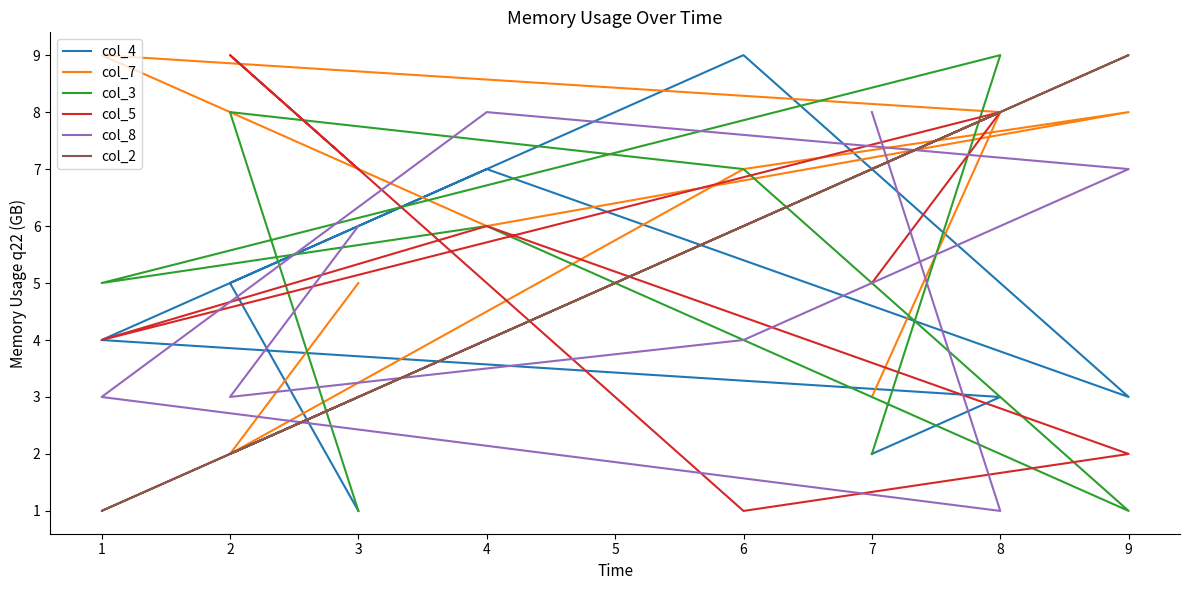

What is the greatest value displayed?

9